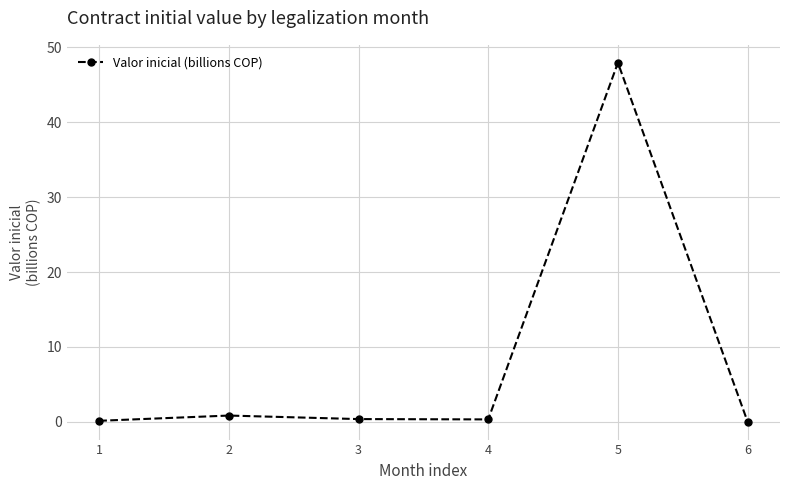

How many data points does each series have?

6